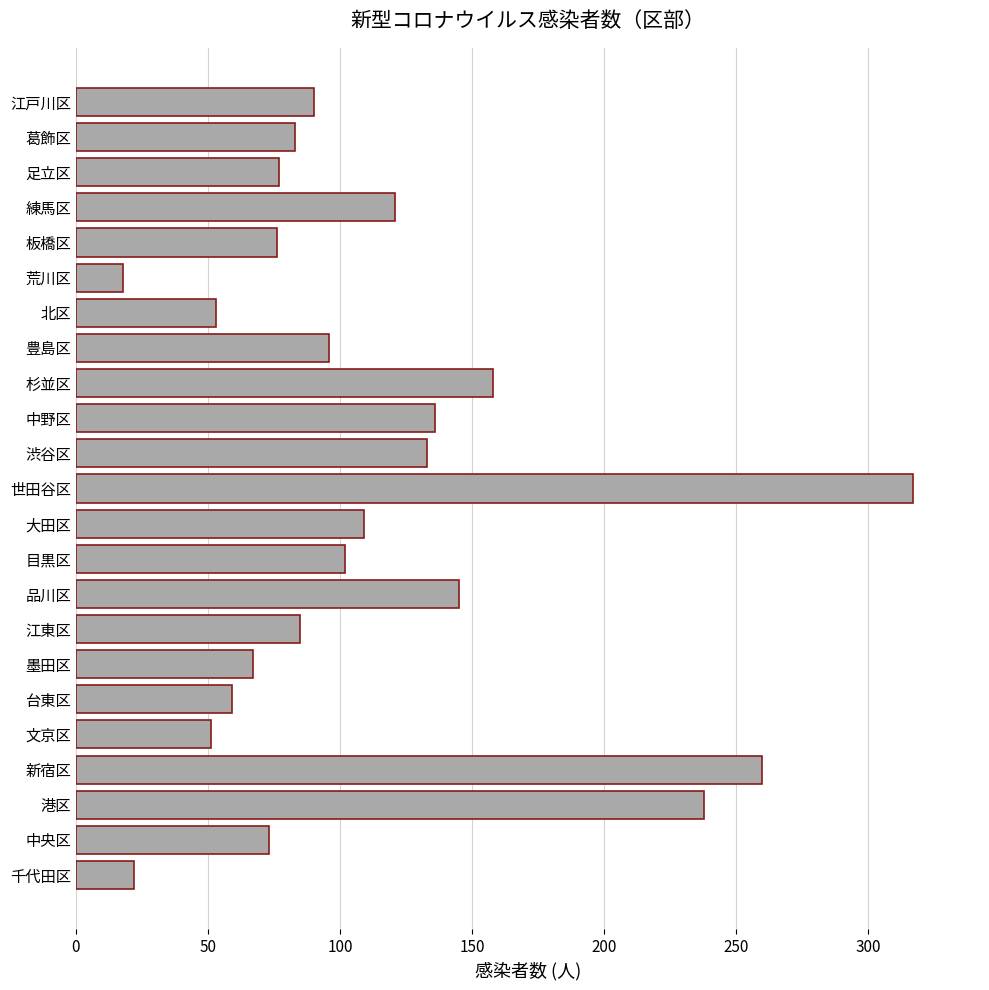

What is the change in value from 荒川区 to 葛飾区?

+65